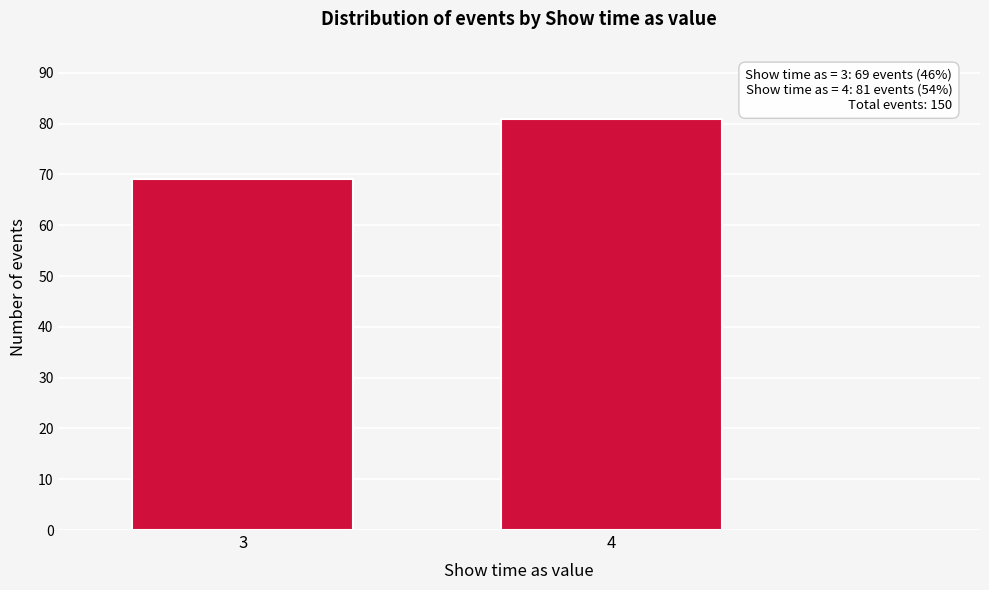

Reading left to right, transcribe all the data shown in this chart.

3=69	4=81